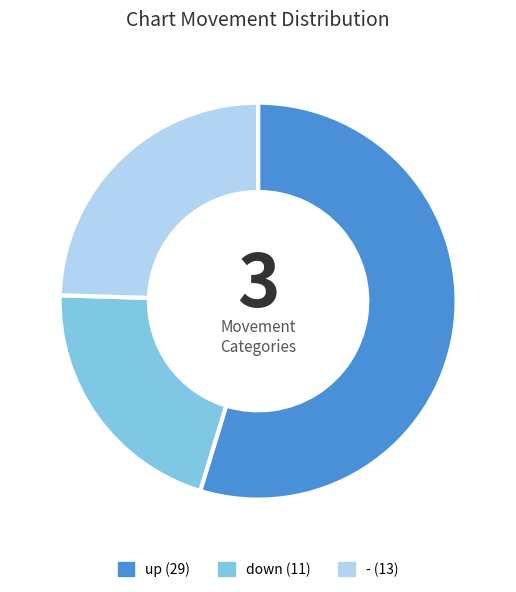

Combined, do - and down account for over 50%?

No